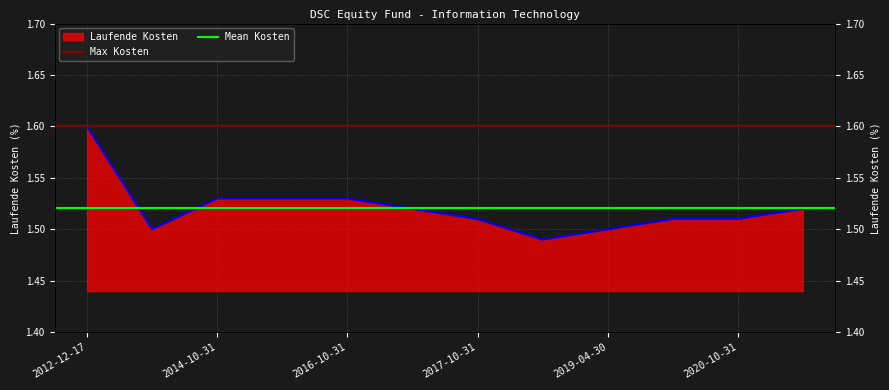

What is the highest value of the Mean Kosten series?

1.5